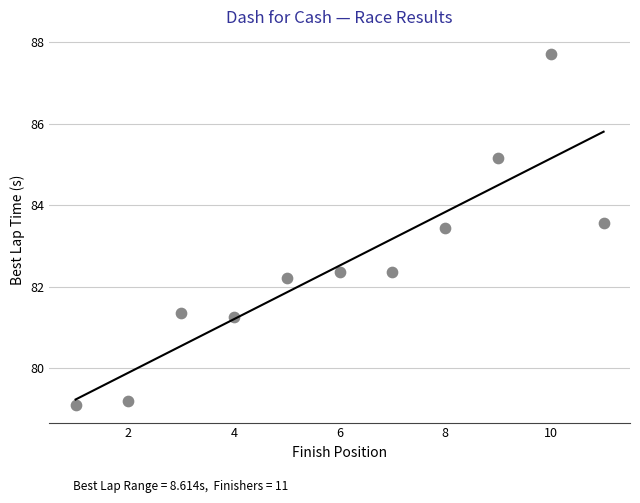

What Y value in the scatter plot is closest to 83?

83.4